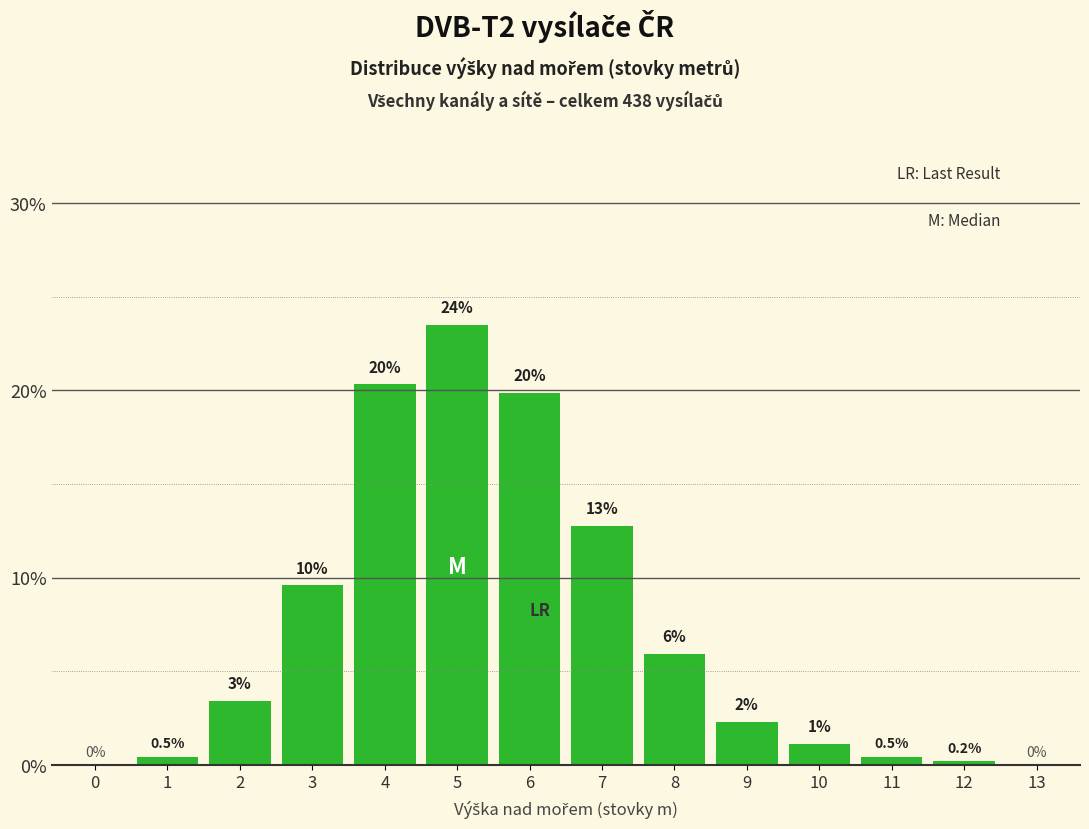

What is the ratio of the value at 8 to the value at 7?

0.5